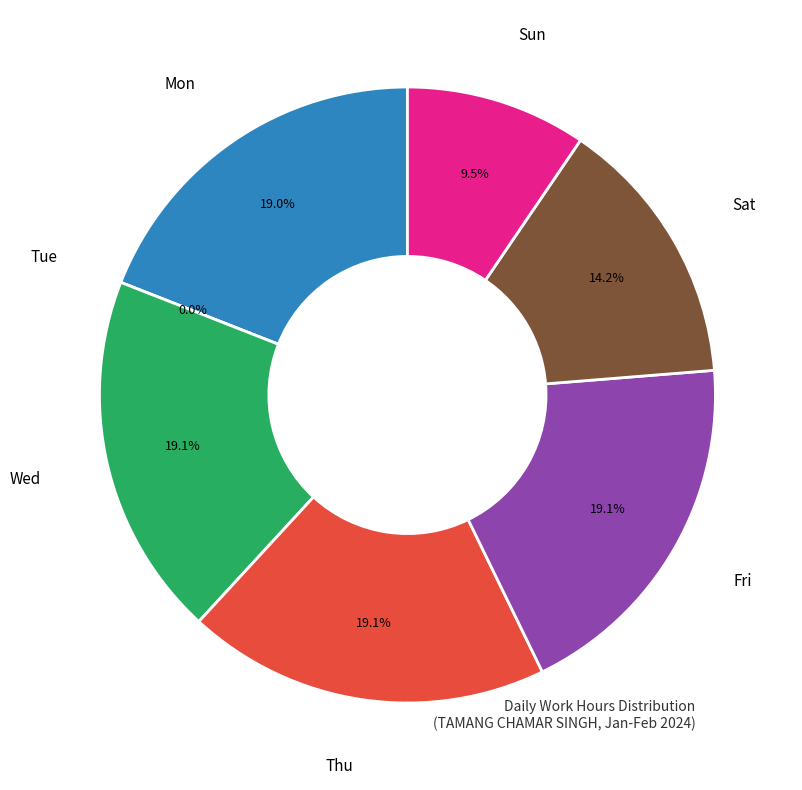

True or false: 31-Wed accounts for 1% of the total.

False